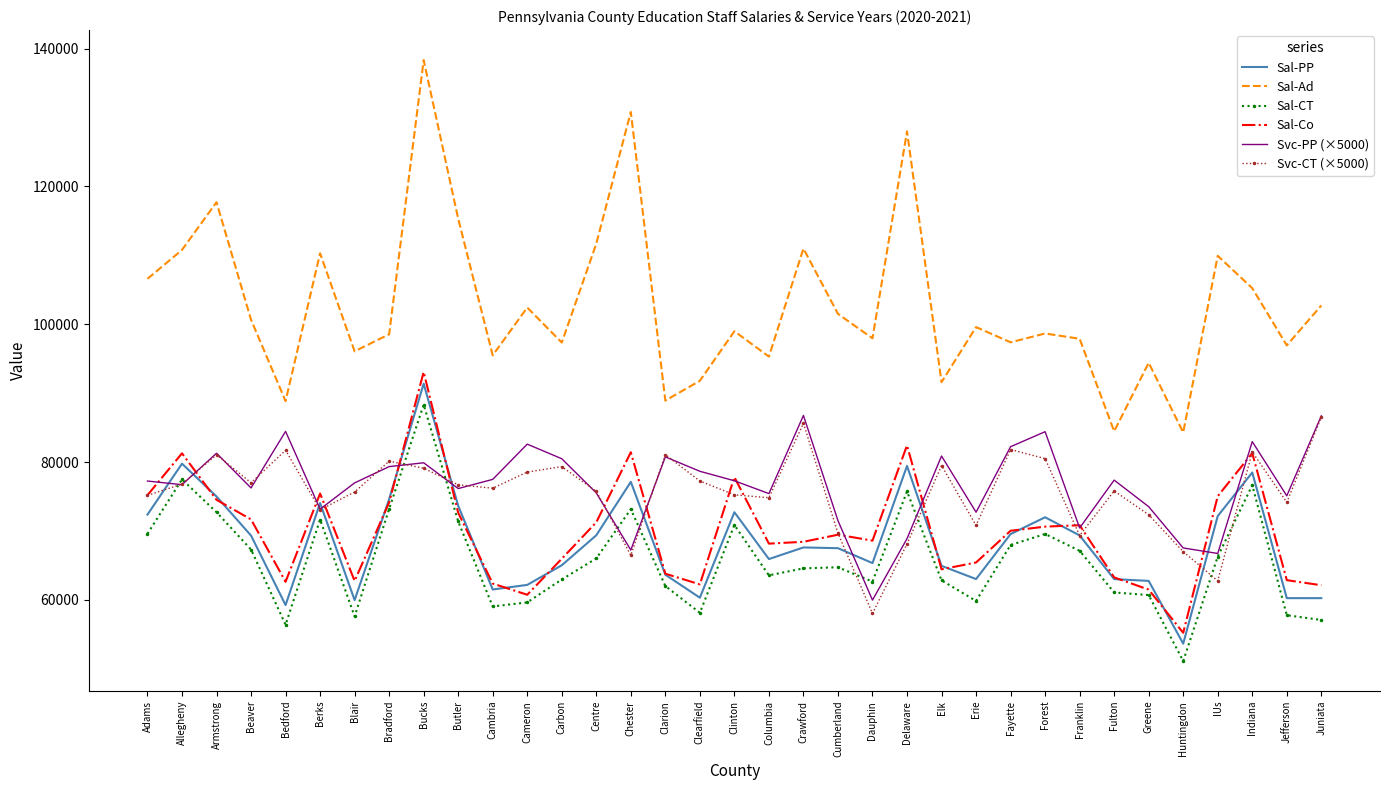

What is the minimum value shown in the chart?

51126.0